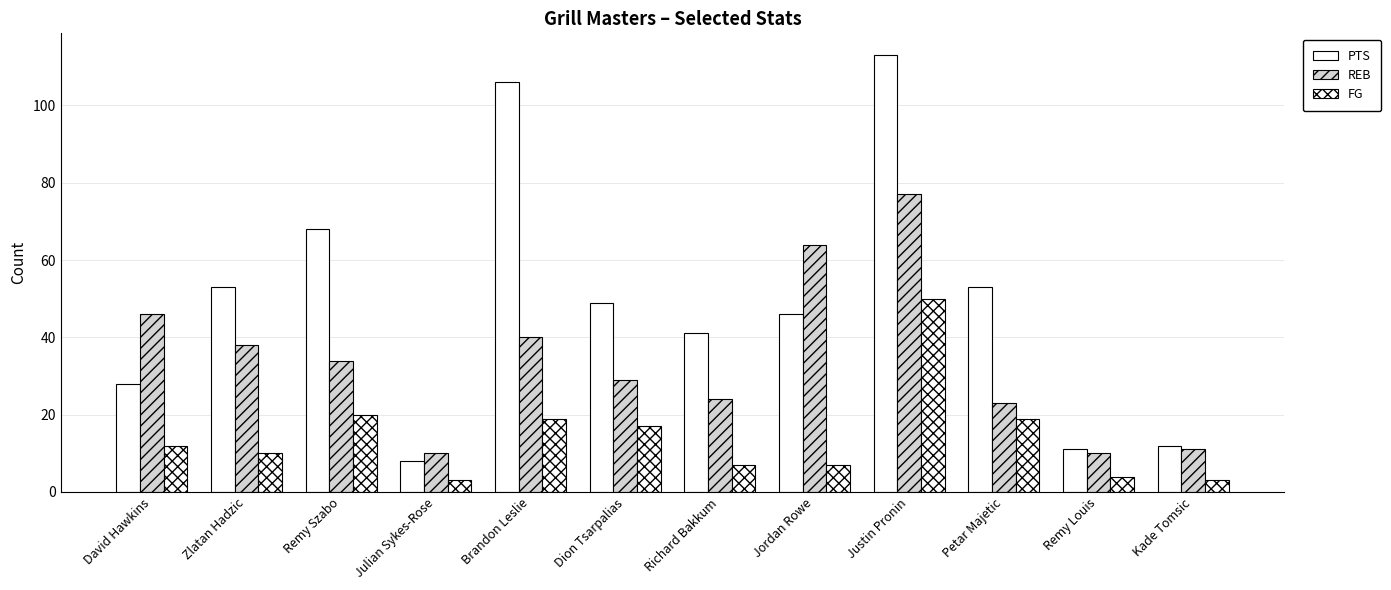

Is it true that PTS equals 10 at Julian Sykes-Rose?

False